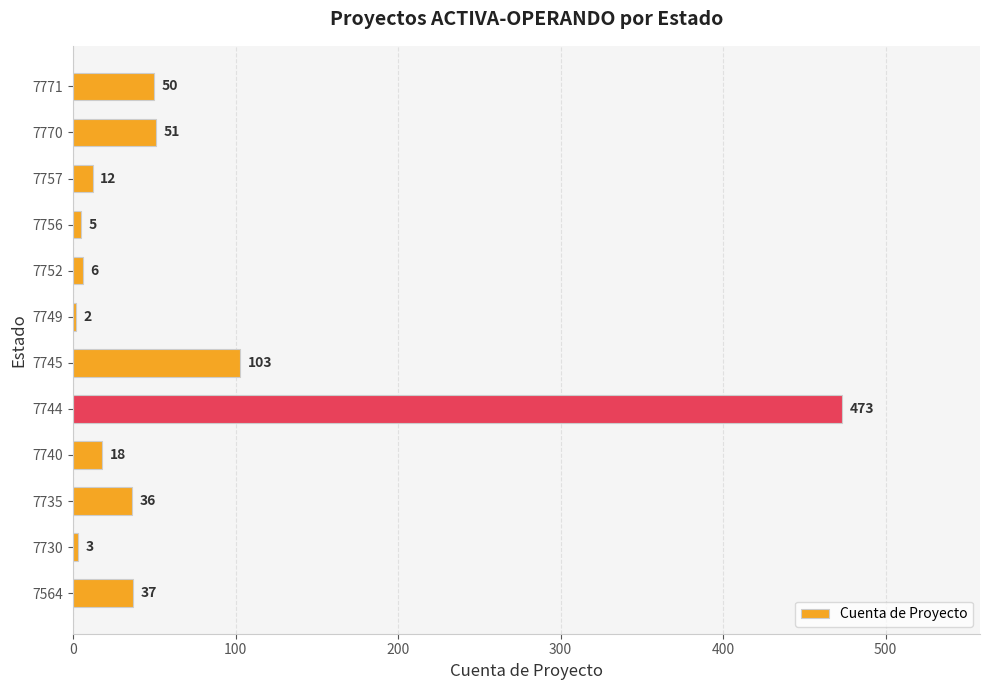

Are the bars horizontal?

Yes